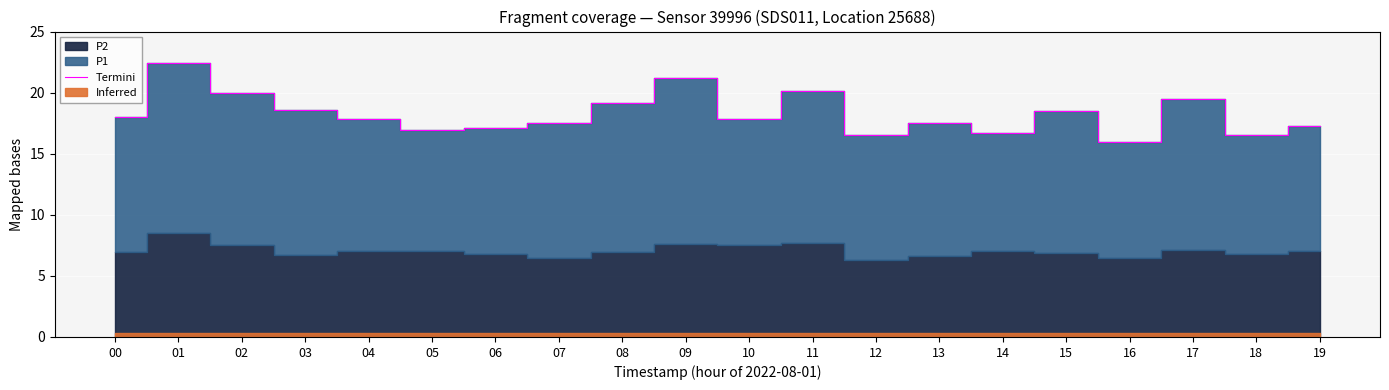

True or false: Termini has a value of 17.2 at 19.

True